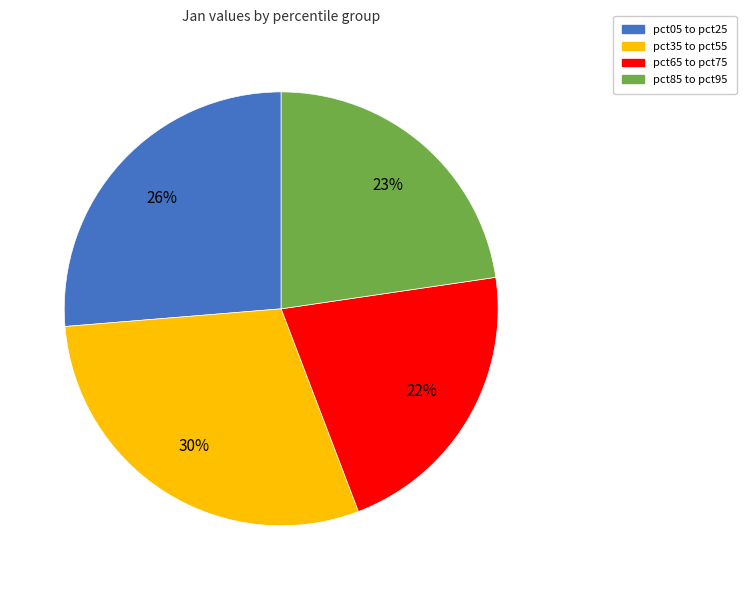

Which has a higher value, pct35 to pct55 or pct05 to pct25?

pct35 to pct55